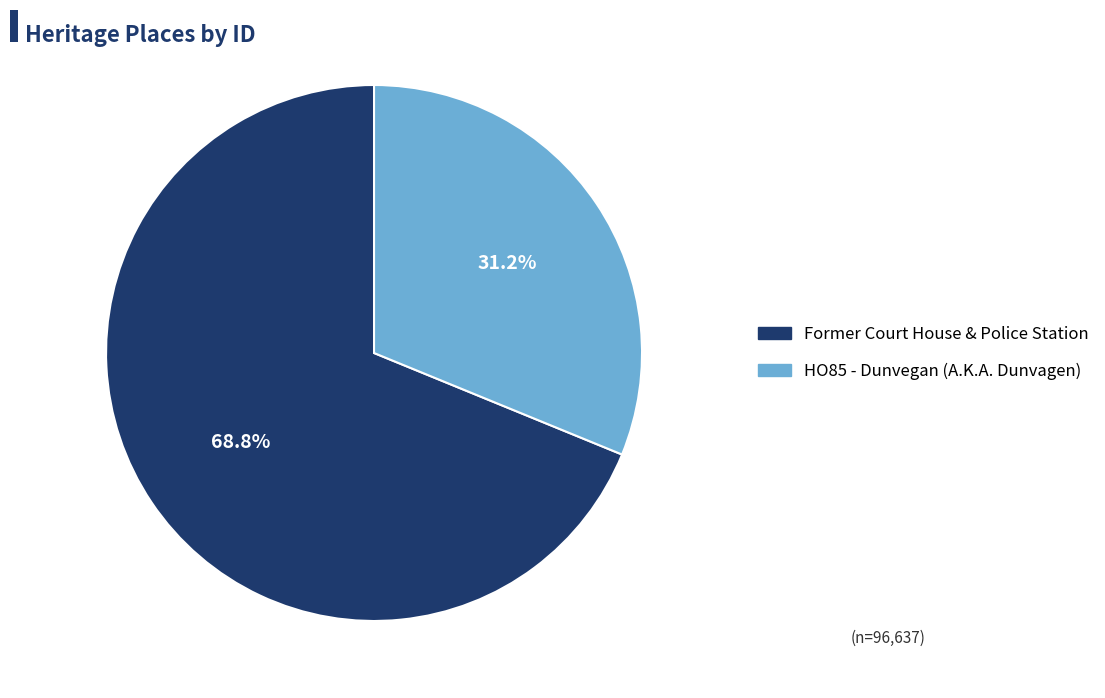

To the nearest percent, what portion does Former Court House & Police Station represent?

69%